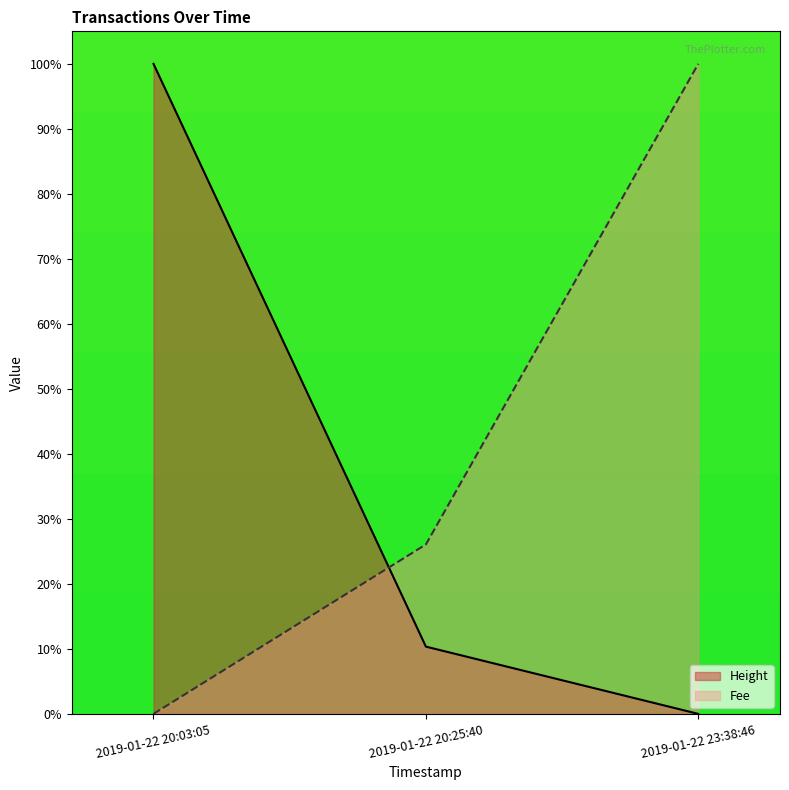

What is the spread (max minus min) of values at 2019-01-22 20:03:05?

100.0